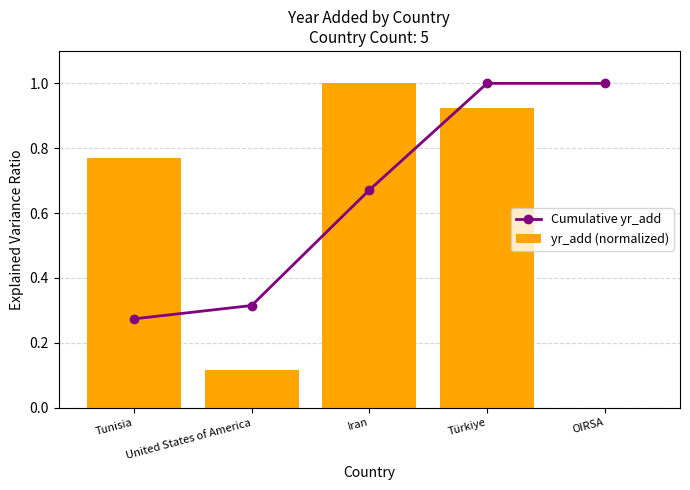

True or false: Cumulative yr_add has a value of 1.4 at OIRSA.

False